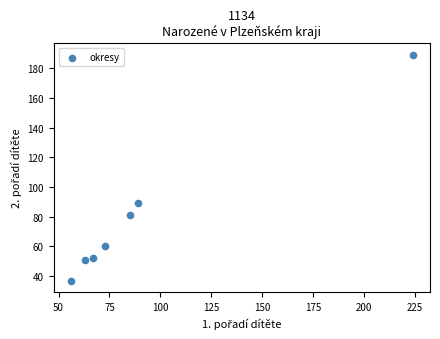

What Y value in the scatter plot is closest to 113?

89